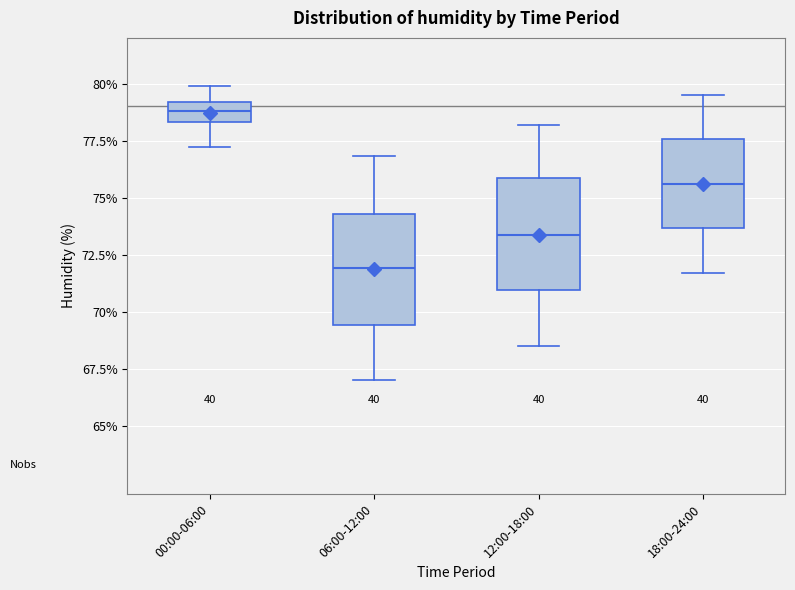

Which box has the highest median line?

00:00-06:00